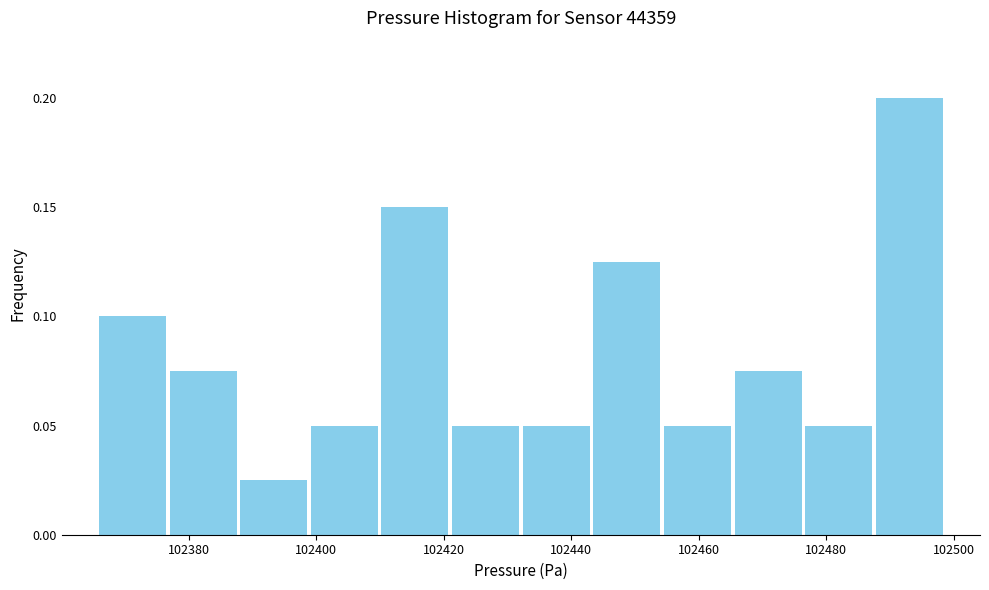

Reading left to right, list every bar in this chart as the range it spans on the x-axis followed by its height. Neither the bar edges nor the heights are printed on the chart, so give them approximately, as read against the axes.

102366 to 102376: 0.100
102376 to 102388: 0.075
102388 to 102398: 0.025
102398 to 102410: 0.050
102410 to 102422: 0.150
102422 to 102432: 0.050
102432 to 102444: 0.050
102444 to 102454: 0.125
102454 to 102466: 0.050
102466 to 102476: 0.075
102476 to 102488: 0.050
102488 to 102498: 0.200